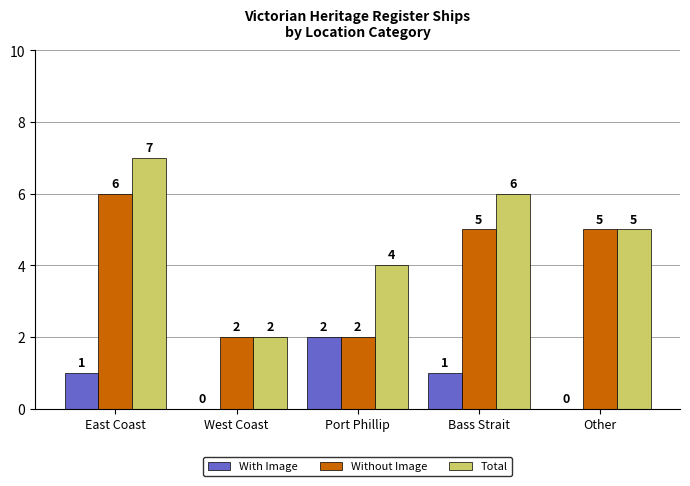

What is the sum of all Without Image values?

20